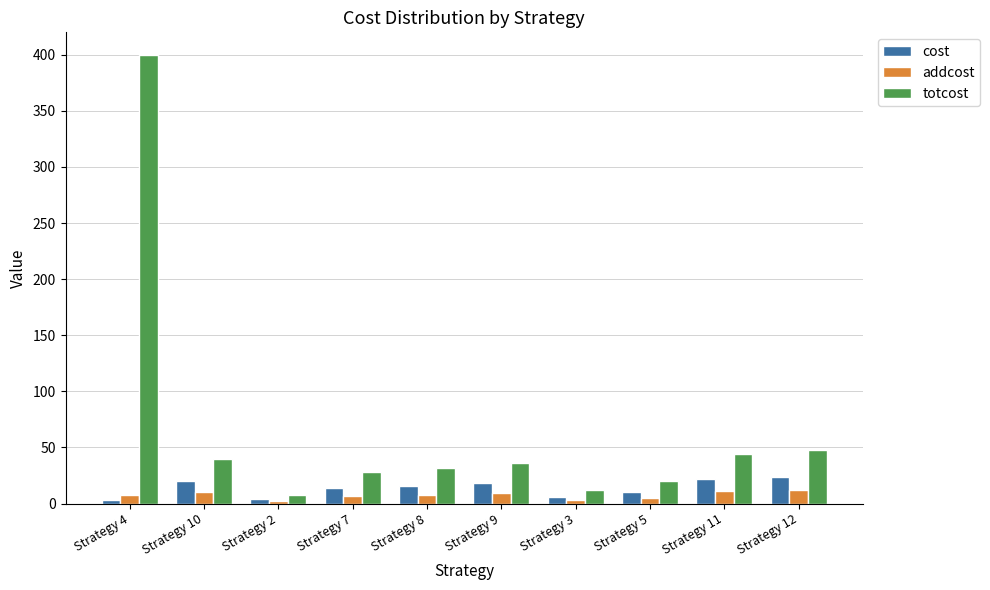

Does the chart contain stacked bars?

No